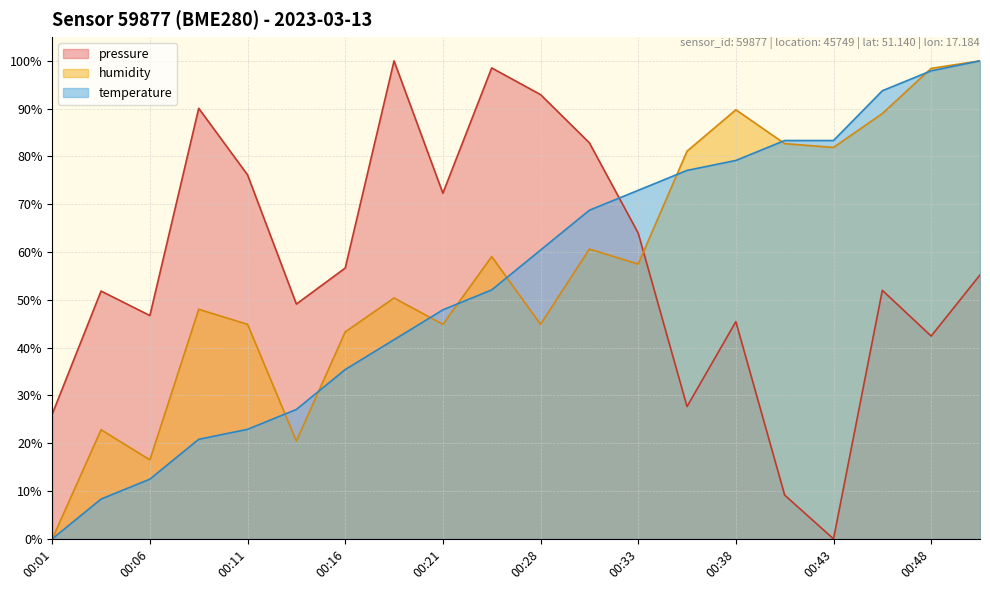

What is the spread (max minus min) of values at 00:38?

44.3